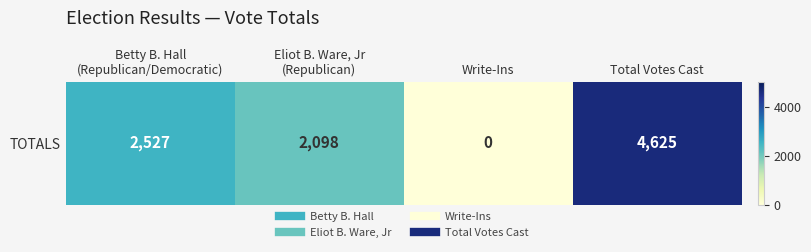

At which label is the value closest to 2312?

Eliot B. Ware, Jr
(Republican)